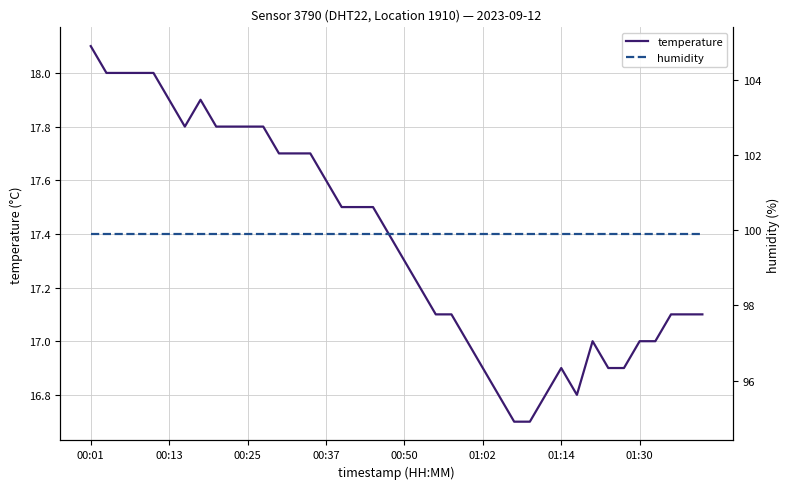

Which series has the largest total across all categories?

humidity